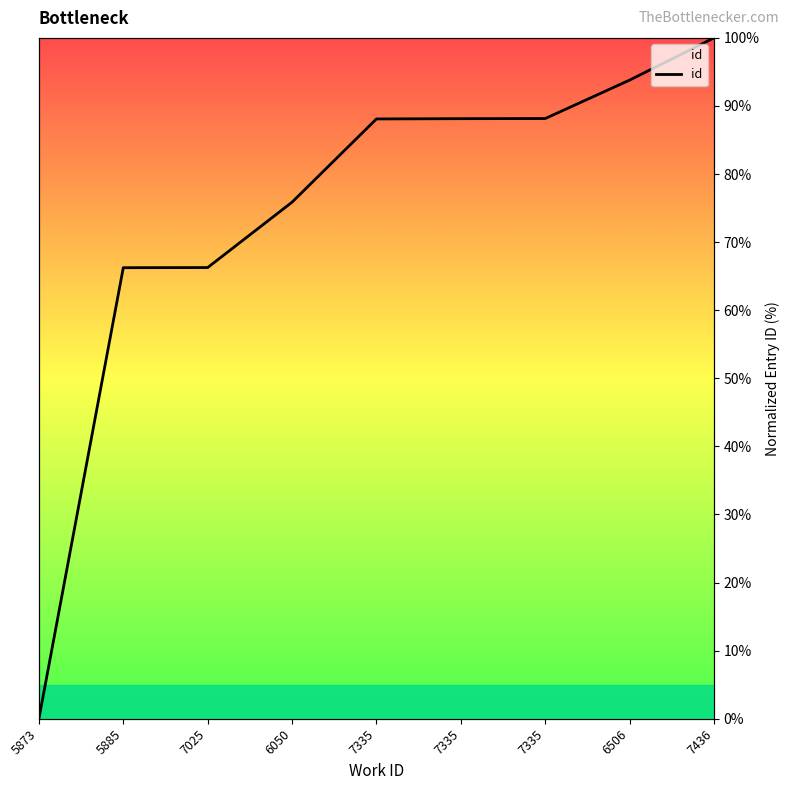

Approximately how many times larger is the value at 6506 compared to 7335?

1.1